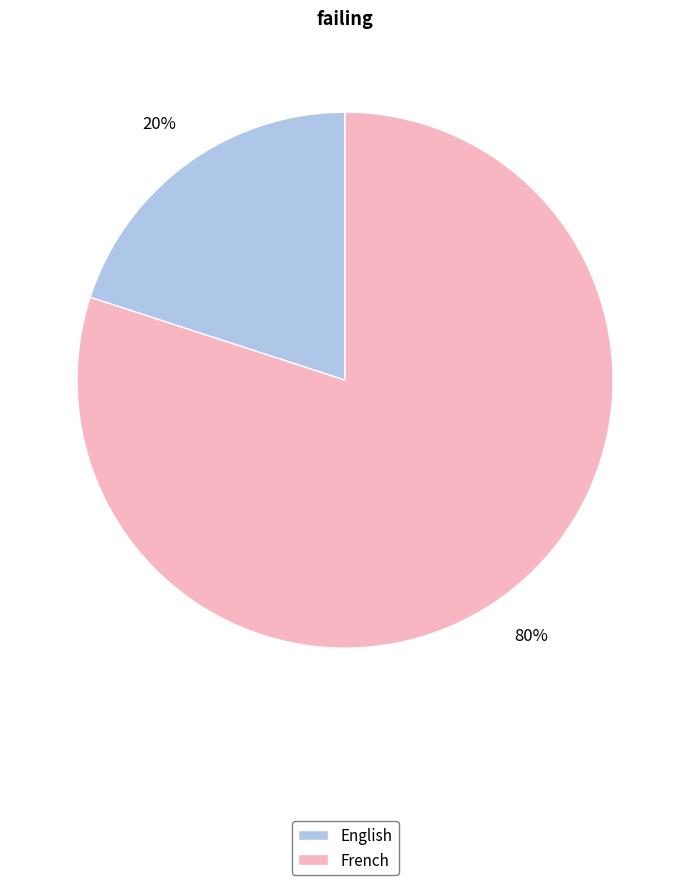

How many segments does this pie chart have?

2